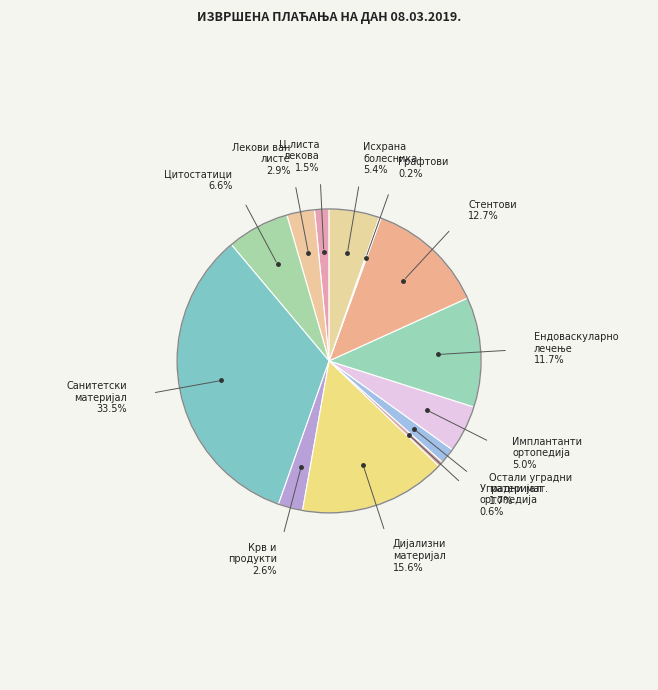

Is there a majority slice in this chart?

No